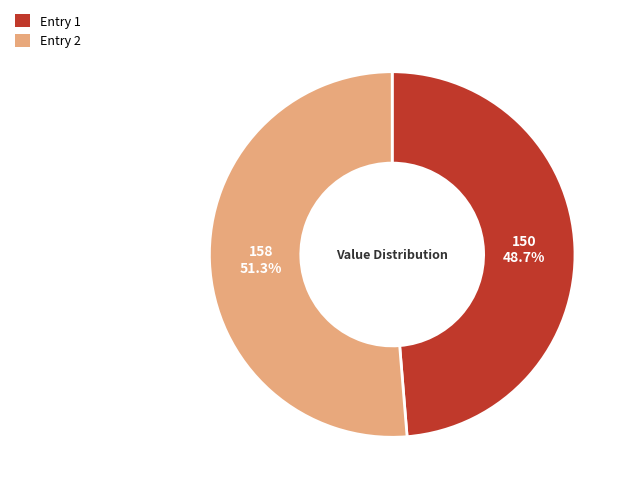

What is the majority slice?

Entry 2